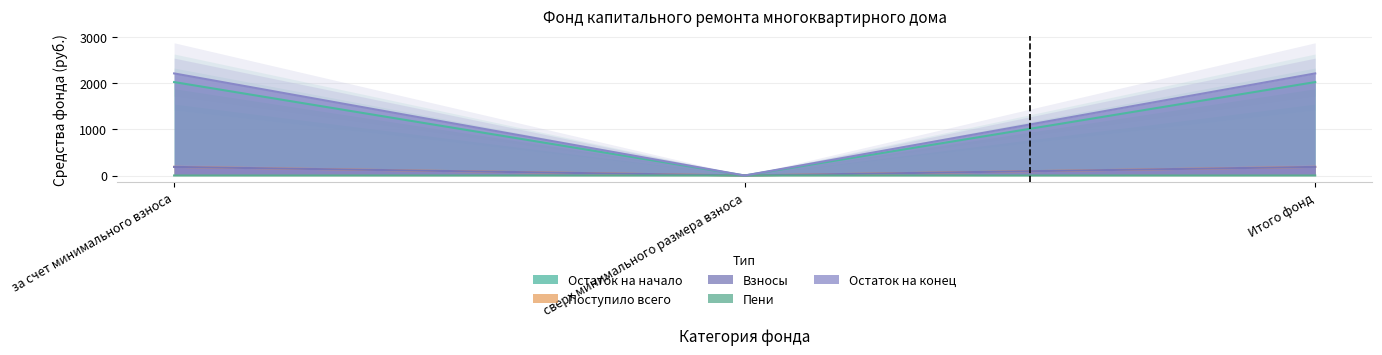

Rank the categories by Поступило всего value from highest to lowest.

за счет минимального взноса, Итого фонд, сверх минимального размера взноса